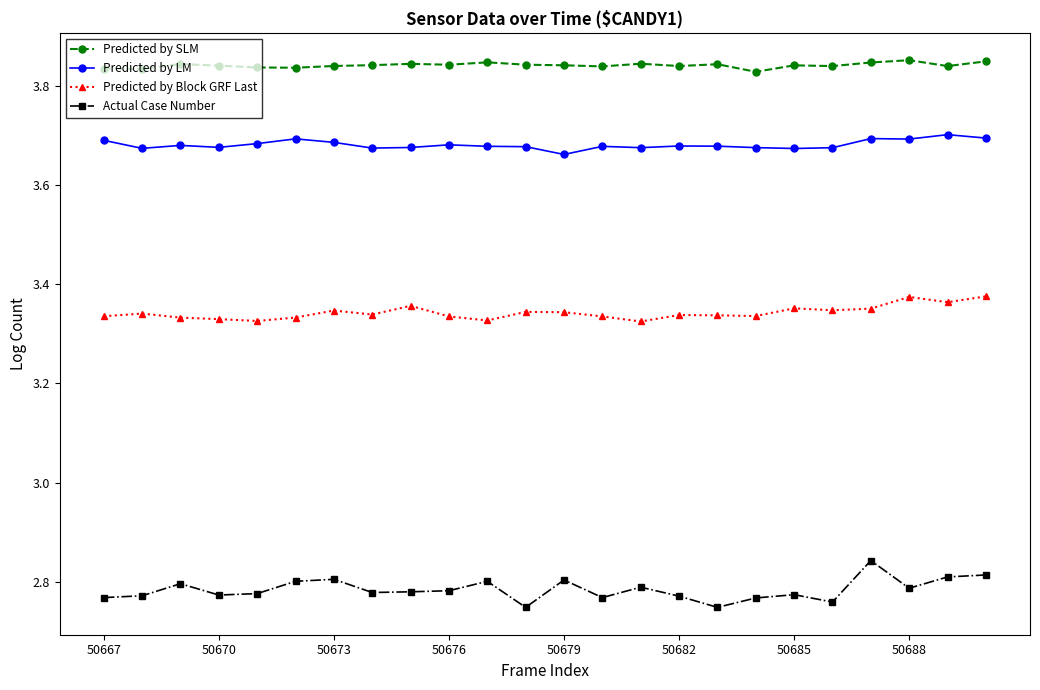

Which series has the widest spread of values?

Actual Case Number